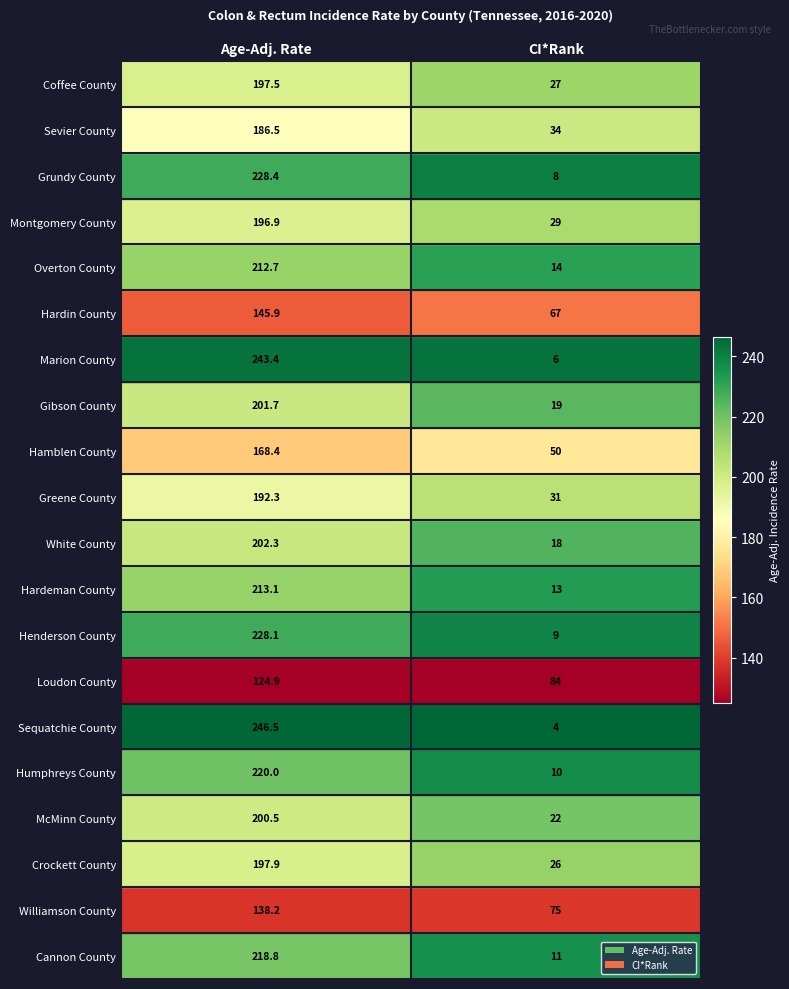

What is the maximum value shown in the chart?

246.5